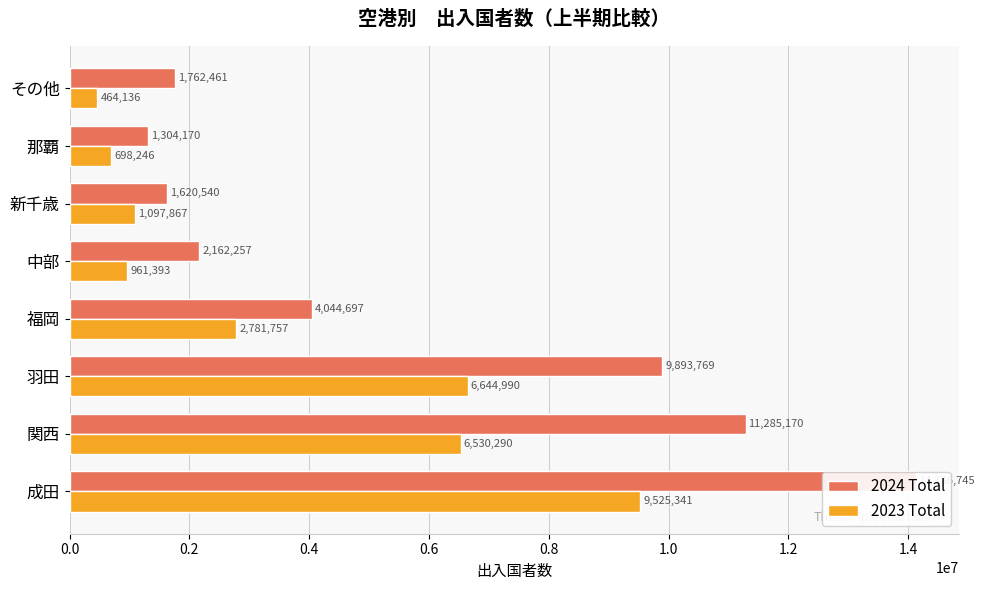

Reading left to right, list all the values displayed in this chart.

2024 Total: 14136745	11285170	9893769	4044697	2162257	1620540	1304170	1762461
2023 Total: 9525341	6530290	6644990	2781757	961393	1097867	698246	464136